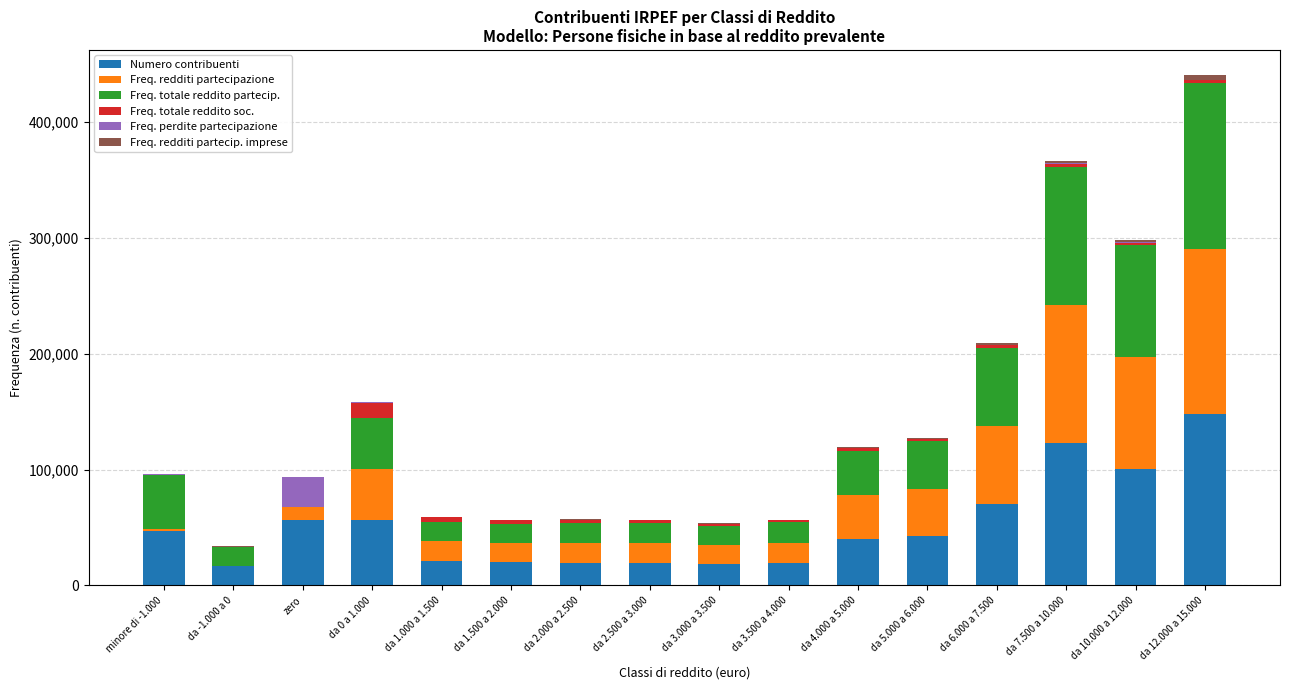

What is the total value across all series at da 4.000 a 5.000?

119481